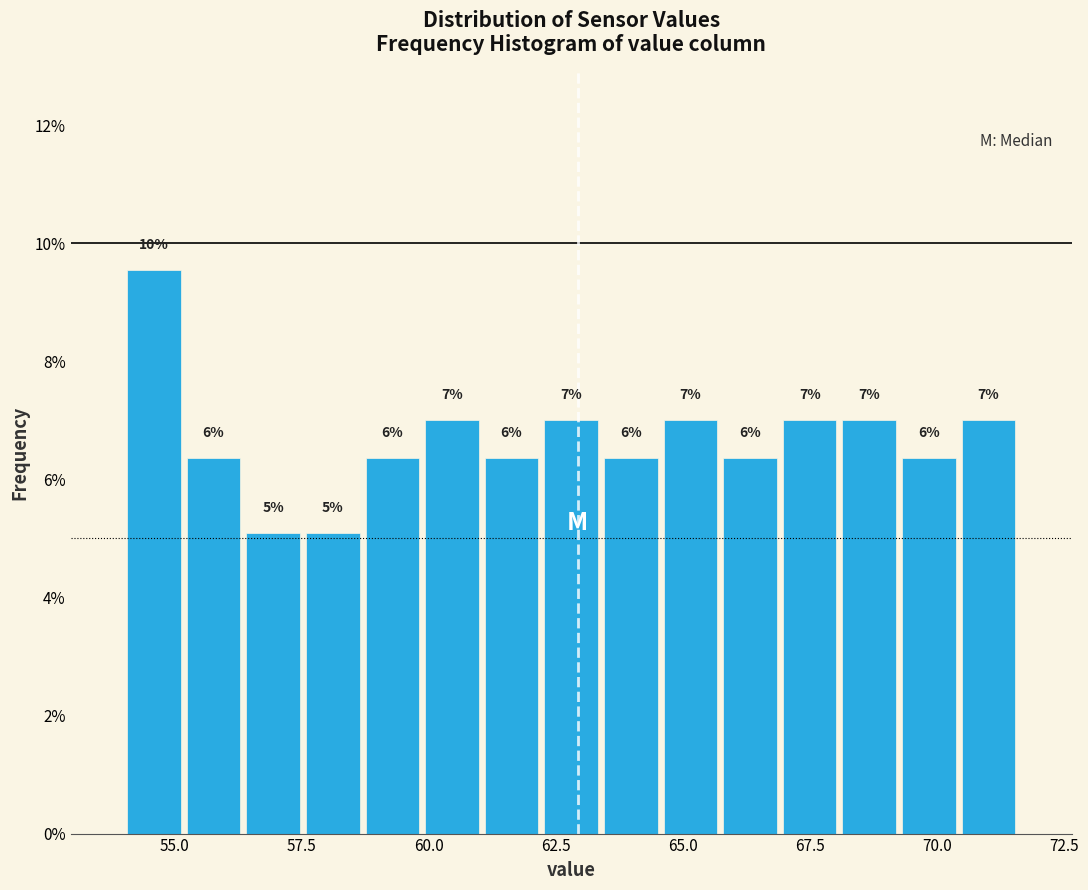

Read against the x-axis, roughly where is the centre of the tallest bar?

54.5